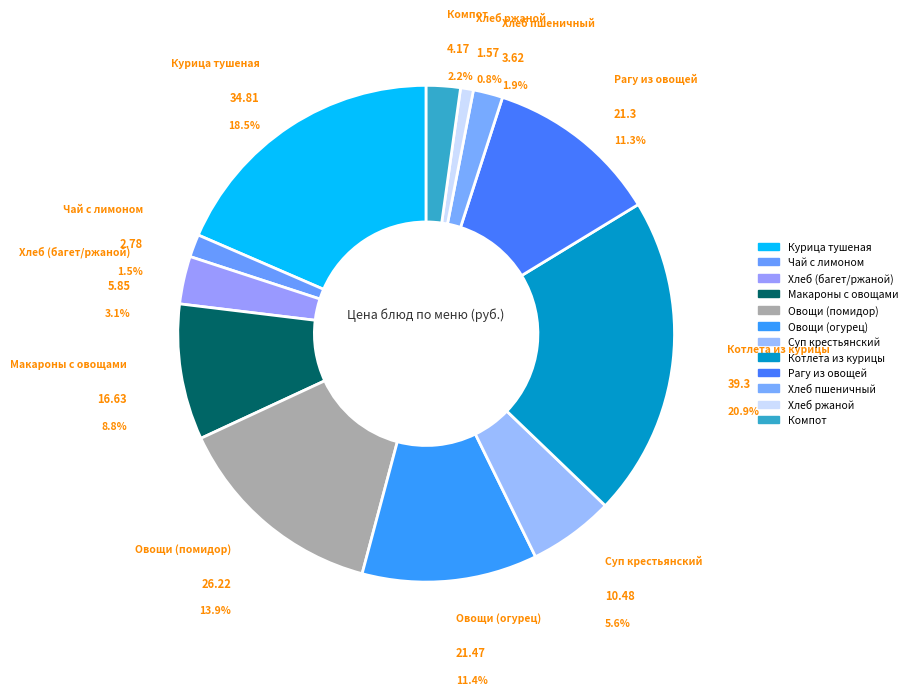

Which slice is the largest?

Котлета из курицы